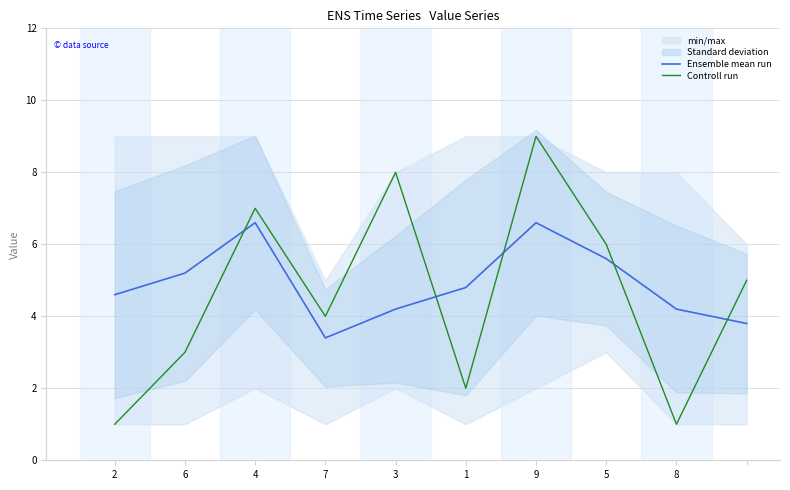

What is the smallest value displayed?

1.0